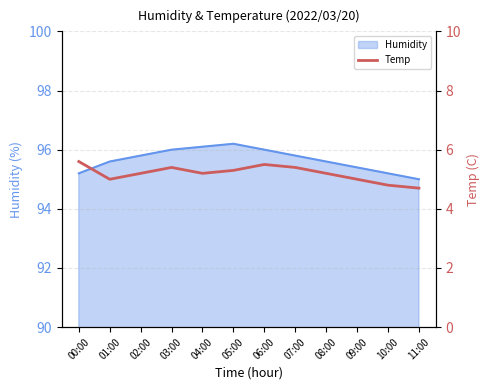

Count the number of values greater than 5.

8